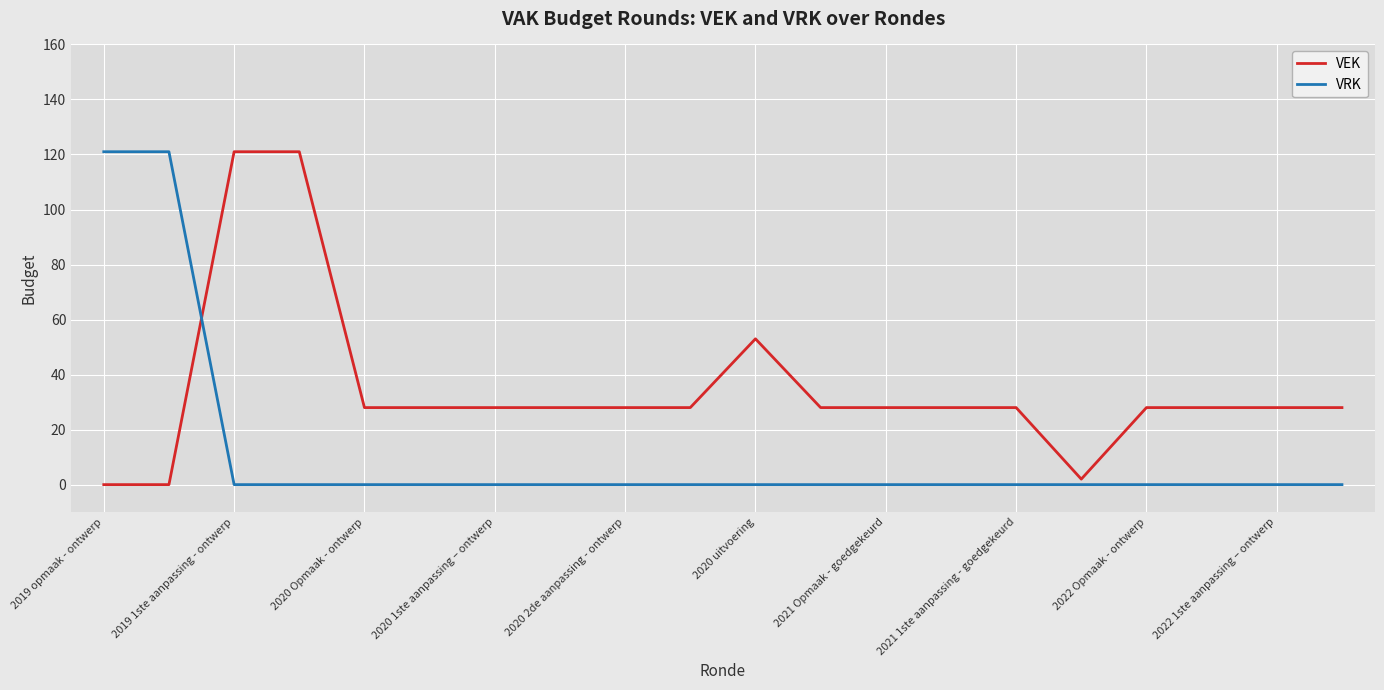

How many series are shown in this chart?

2